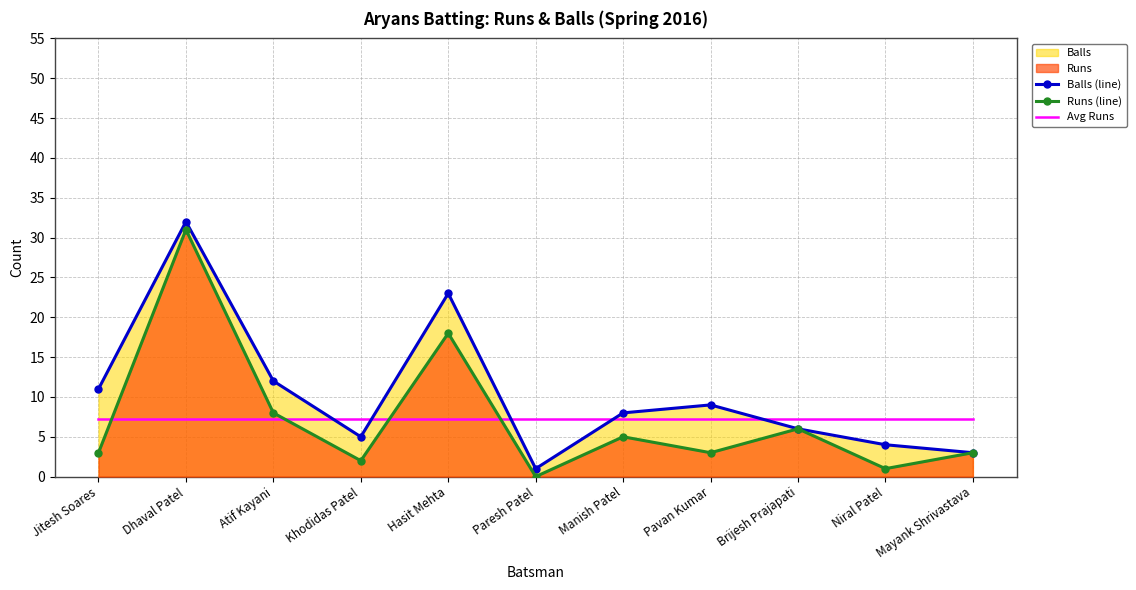

What value does the Balls (line) series have at Brijesh Prajapati?

6.0